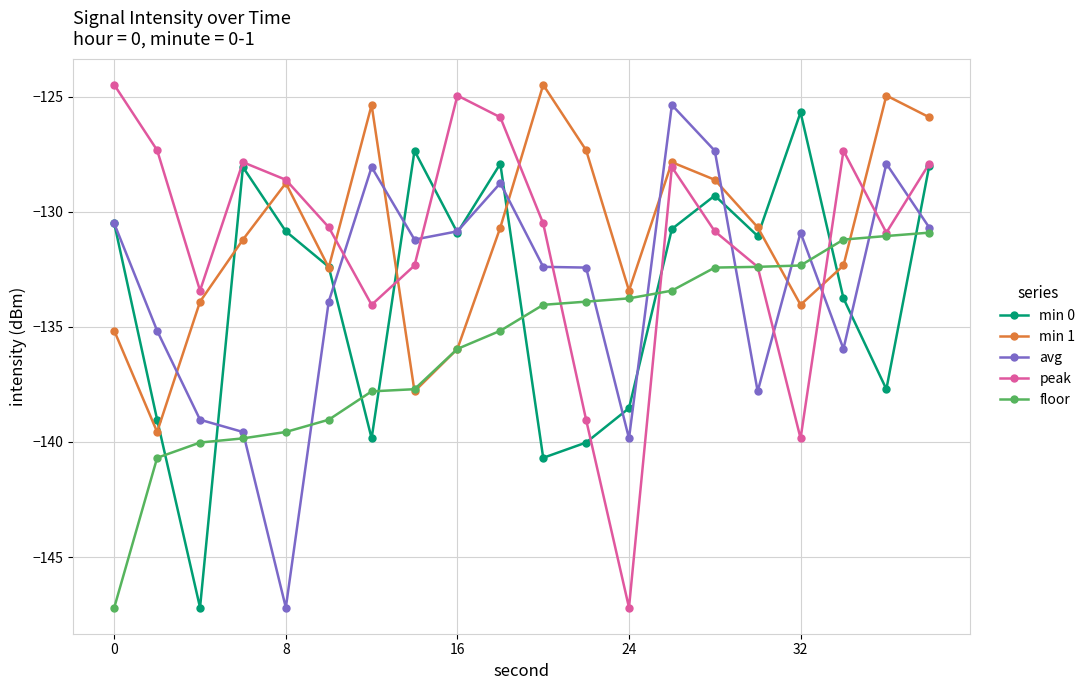

How many times do avg and peak cross each other?

8